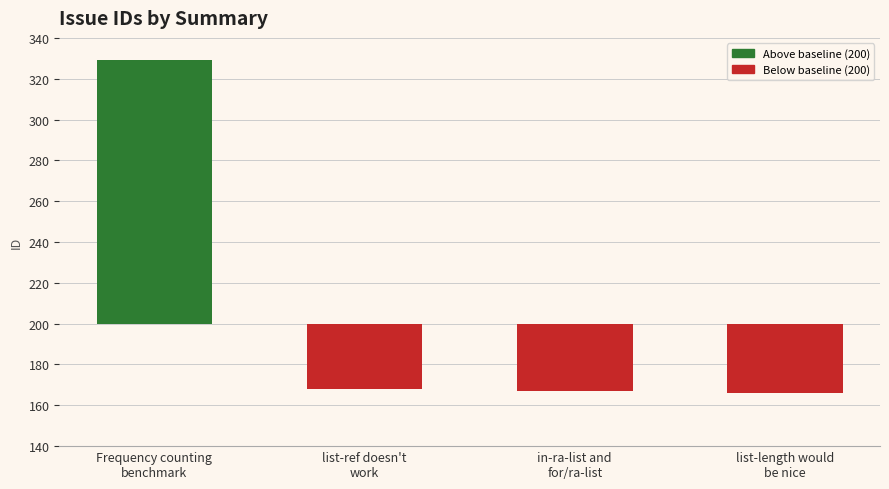

List the labels in order of value, smallest first.

list-length would
be nice, in-ra-list and
for/ra-list, list-ref doesn't
work, Frequency counting
benchmark